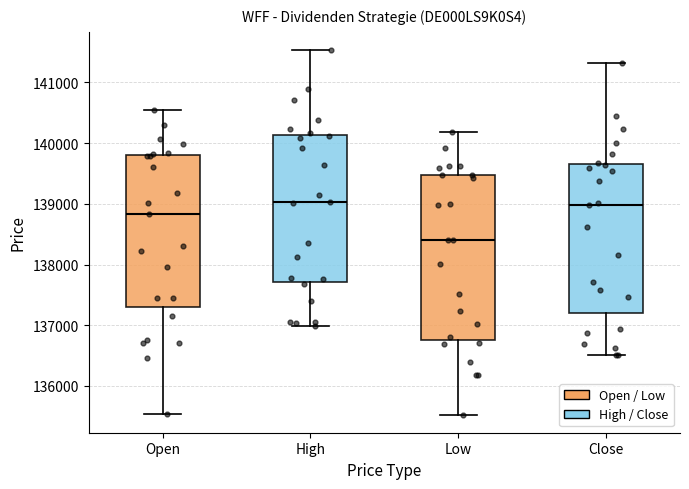

Reading left to right, transcribe this box plot: for each box, give where its median line is, the range the box spans, and where its two whiskers end, as read against the y-axis. The values are not printed on the chart, so give them approximately, as read against the axis.

Open: median 138800, box 137300 to 139800, whiskers 135500 to 140600
High: median 139000, box 137700 to 140100, whiskers 137000 to 141500
Low: median 138400, box 136800 to 139500, whiskers 135500 to 140200
Close: median 139000, box 137200 to 139700, whiskers 136500 to 141300